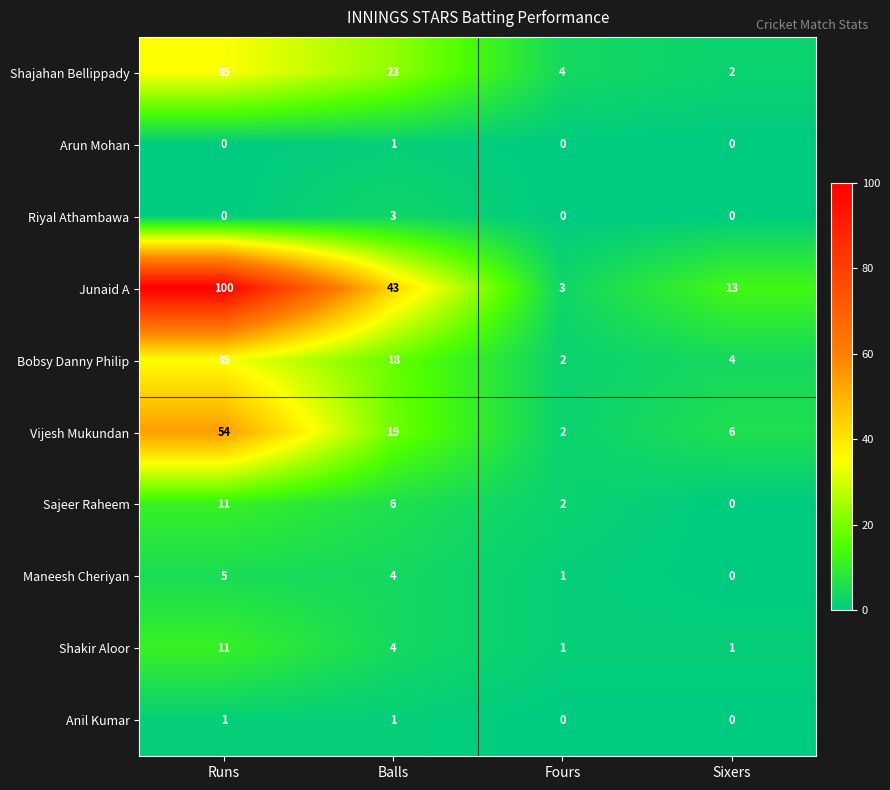

What is the difference between the highest and lowest values at Balls?

42